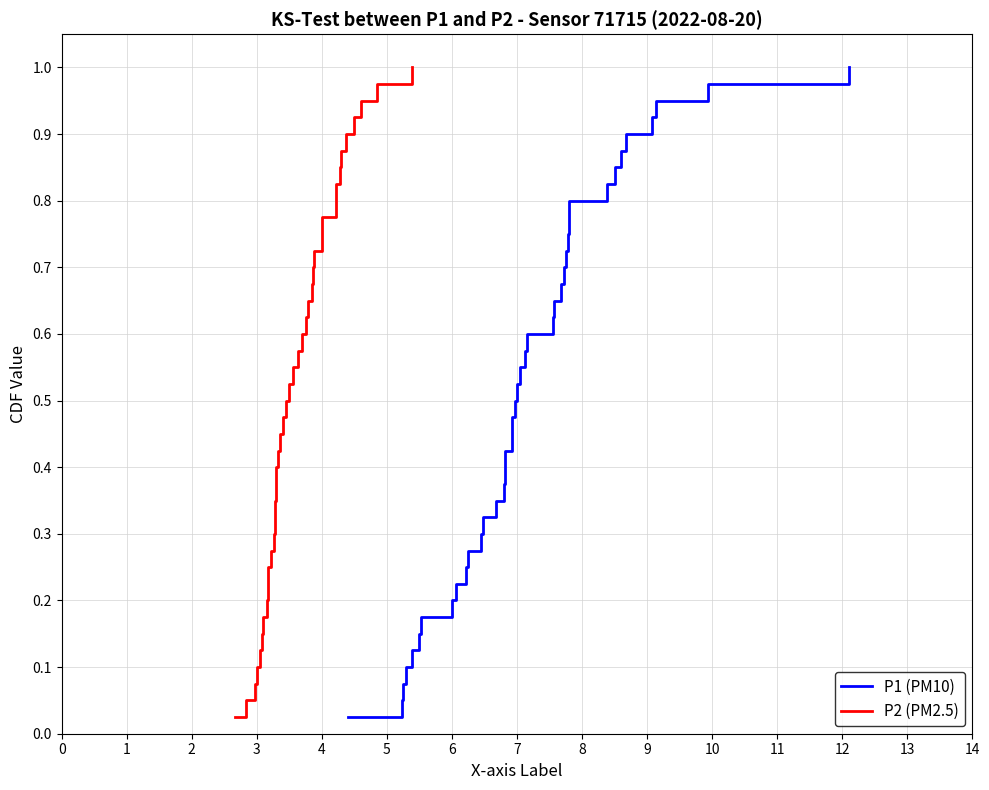

Which series has the widest spread of values?

P1 (PM10)